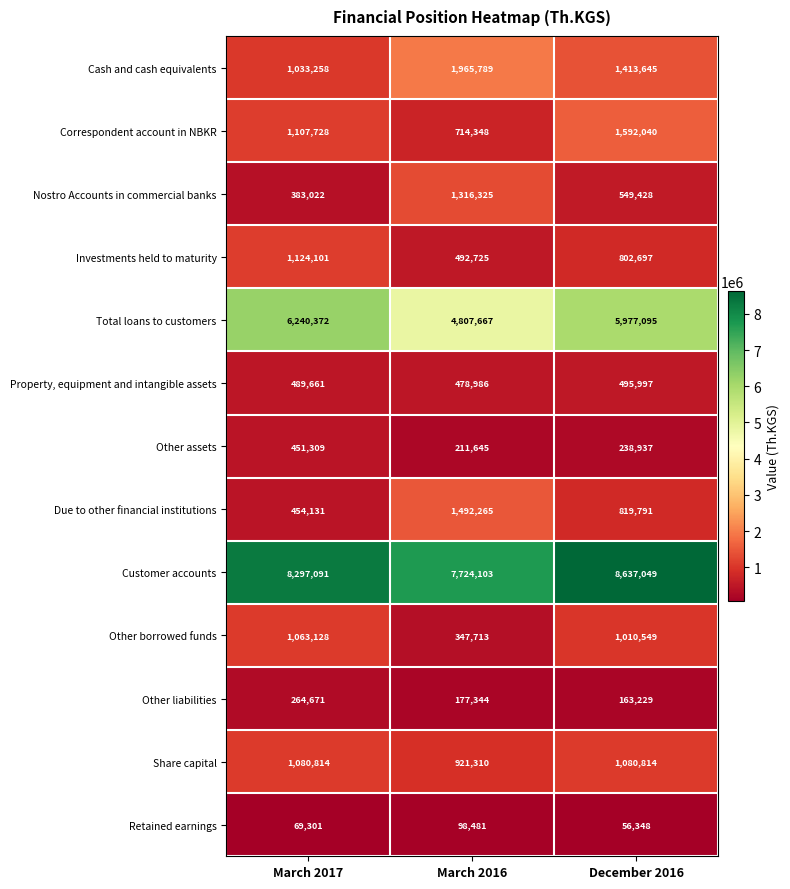

True or false: Retained earnings has a value of 17579 at December 2016.

False